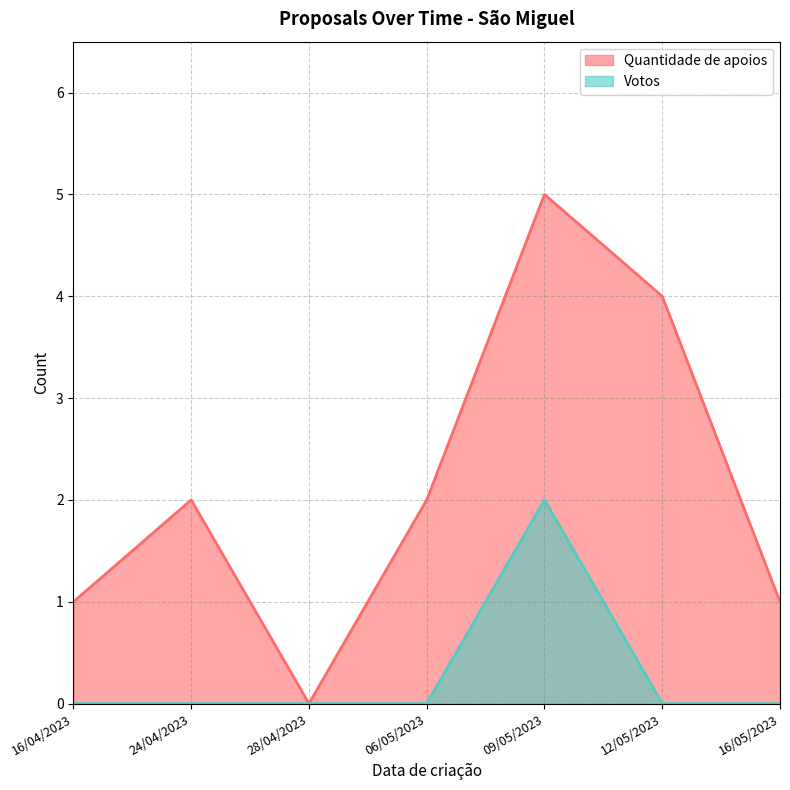

What is the sum of the Quantidade de apoios values at 06/05/2023 and 16/04/2023?

3